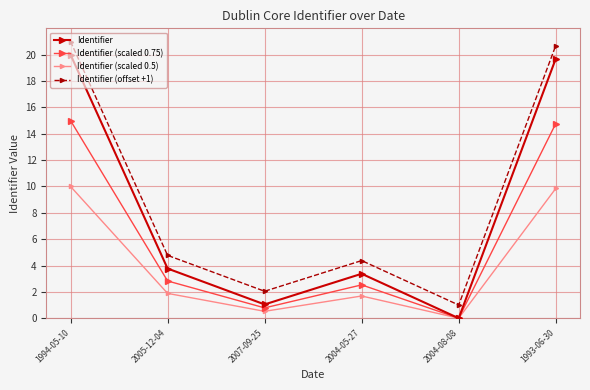

At 1993-06-30, list the series in order from smallest to largest.

Identifier (scaled 0.5), Identifier (scaled 0.75), Identifier, Identifier (offset +1)